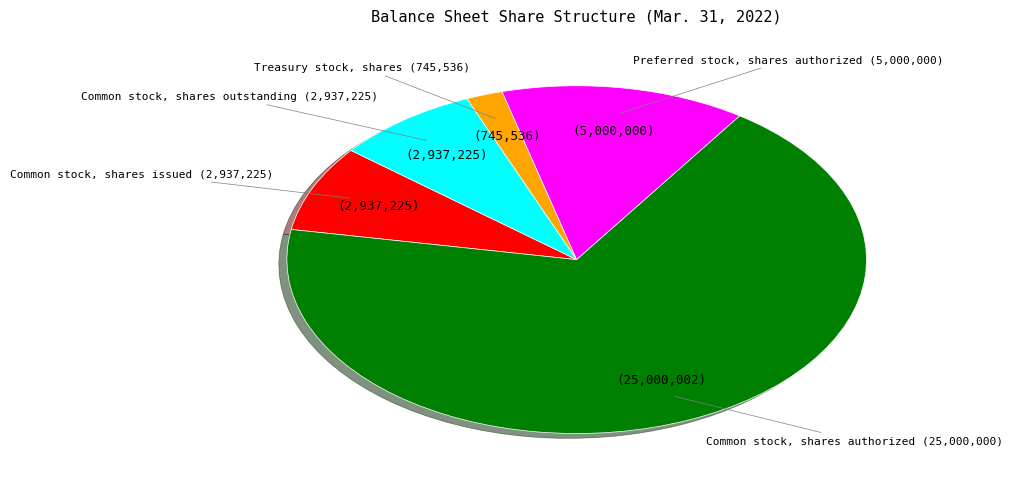

Does any single category account for the majority?

Yes